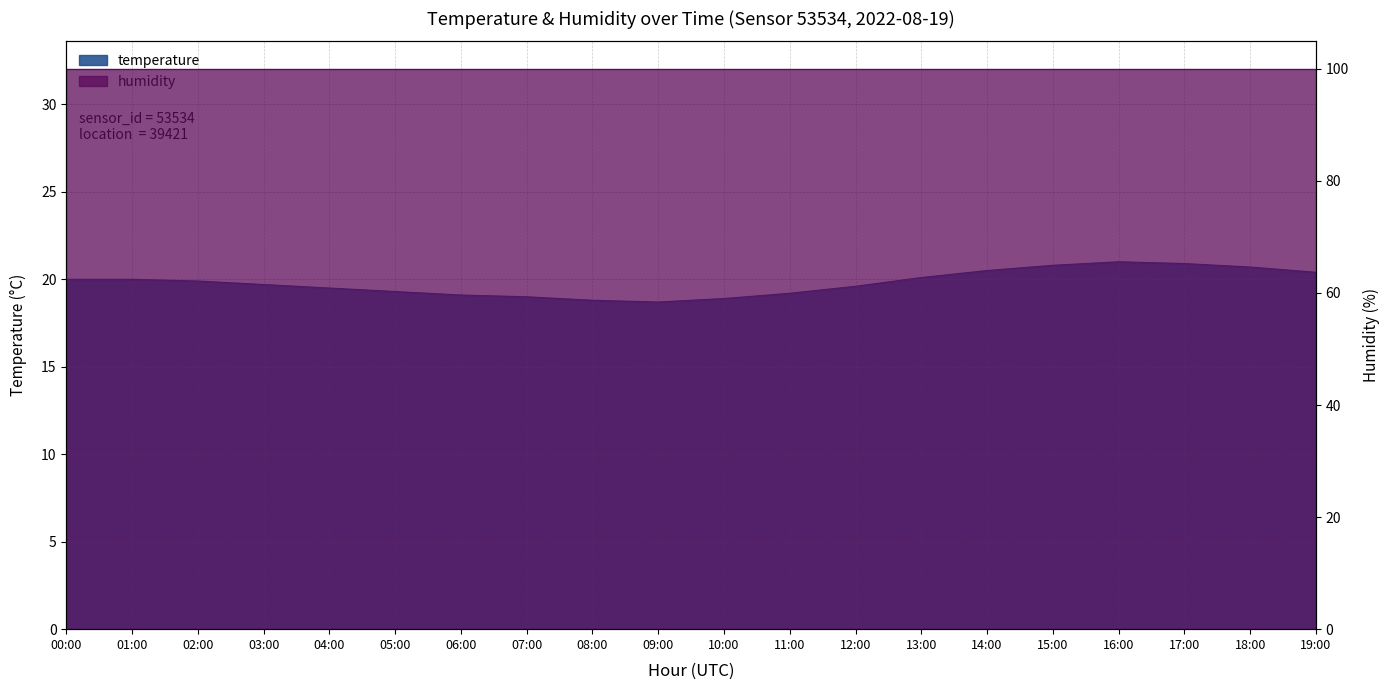

What is the difference between the maximum and minimum values?

2.3